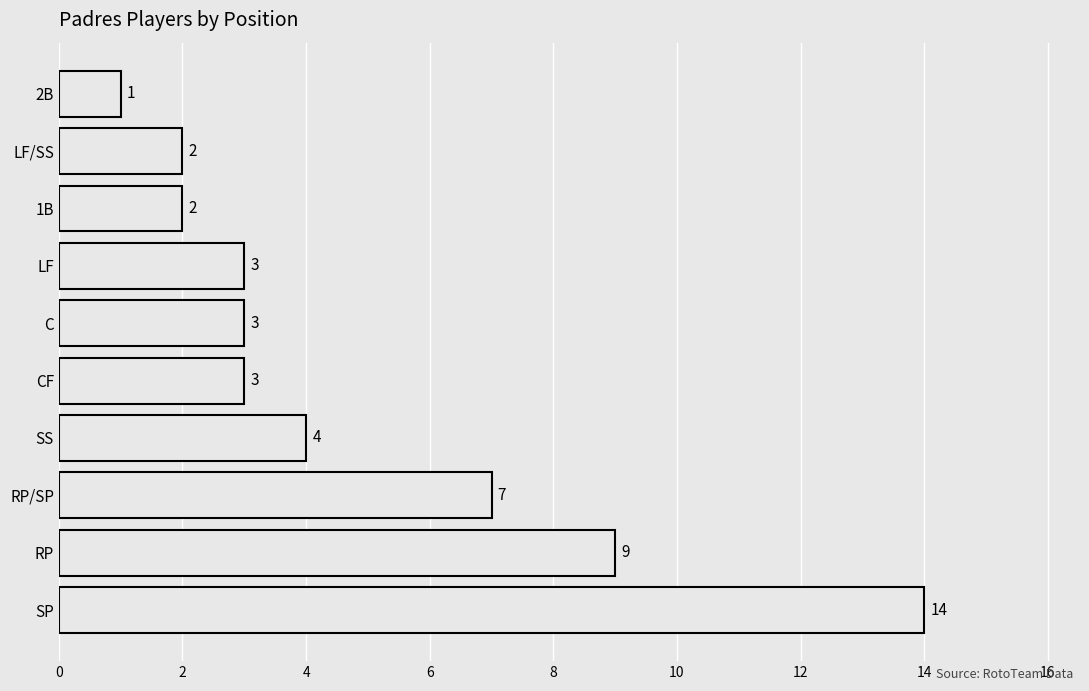

At which category does the chart reach its minimum across all series?

2B